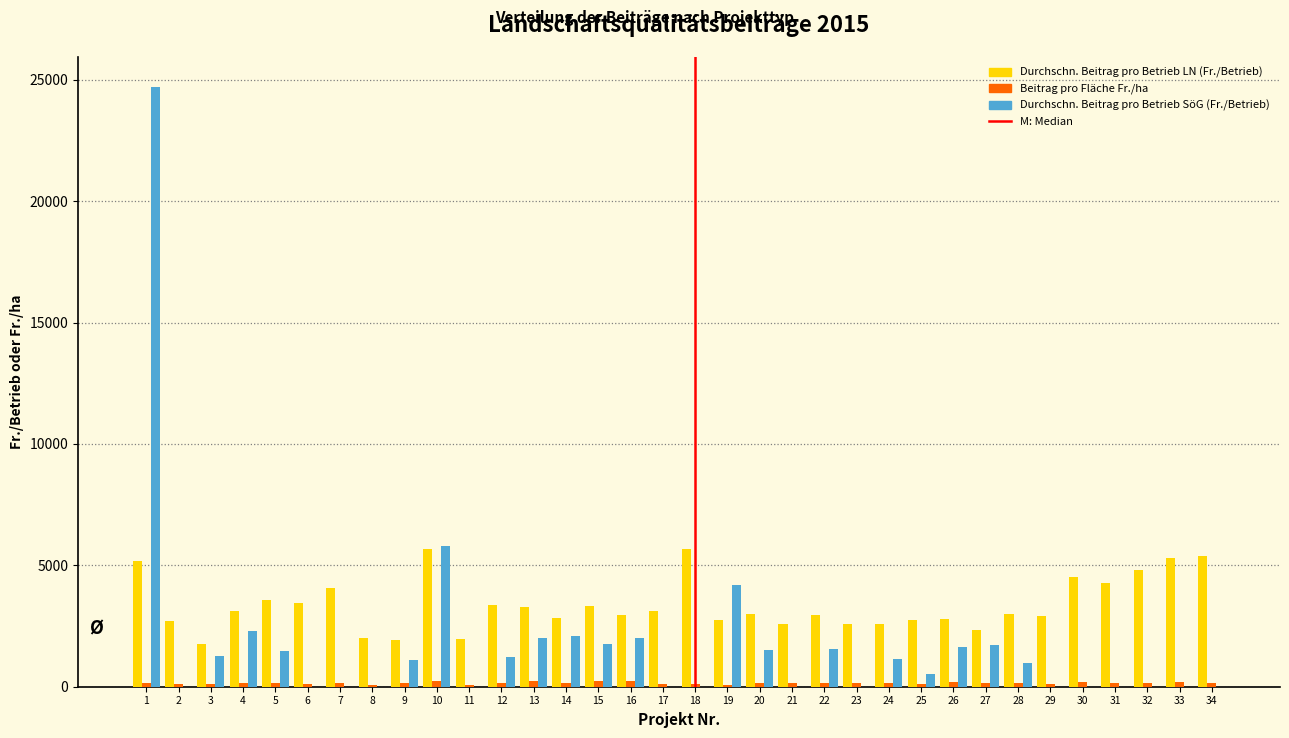

The value of Durchschn. Beitrag pro Betrieb LN (Fr./Betrieb) at 22 is 1239. True or false?

False